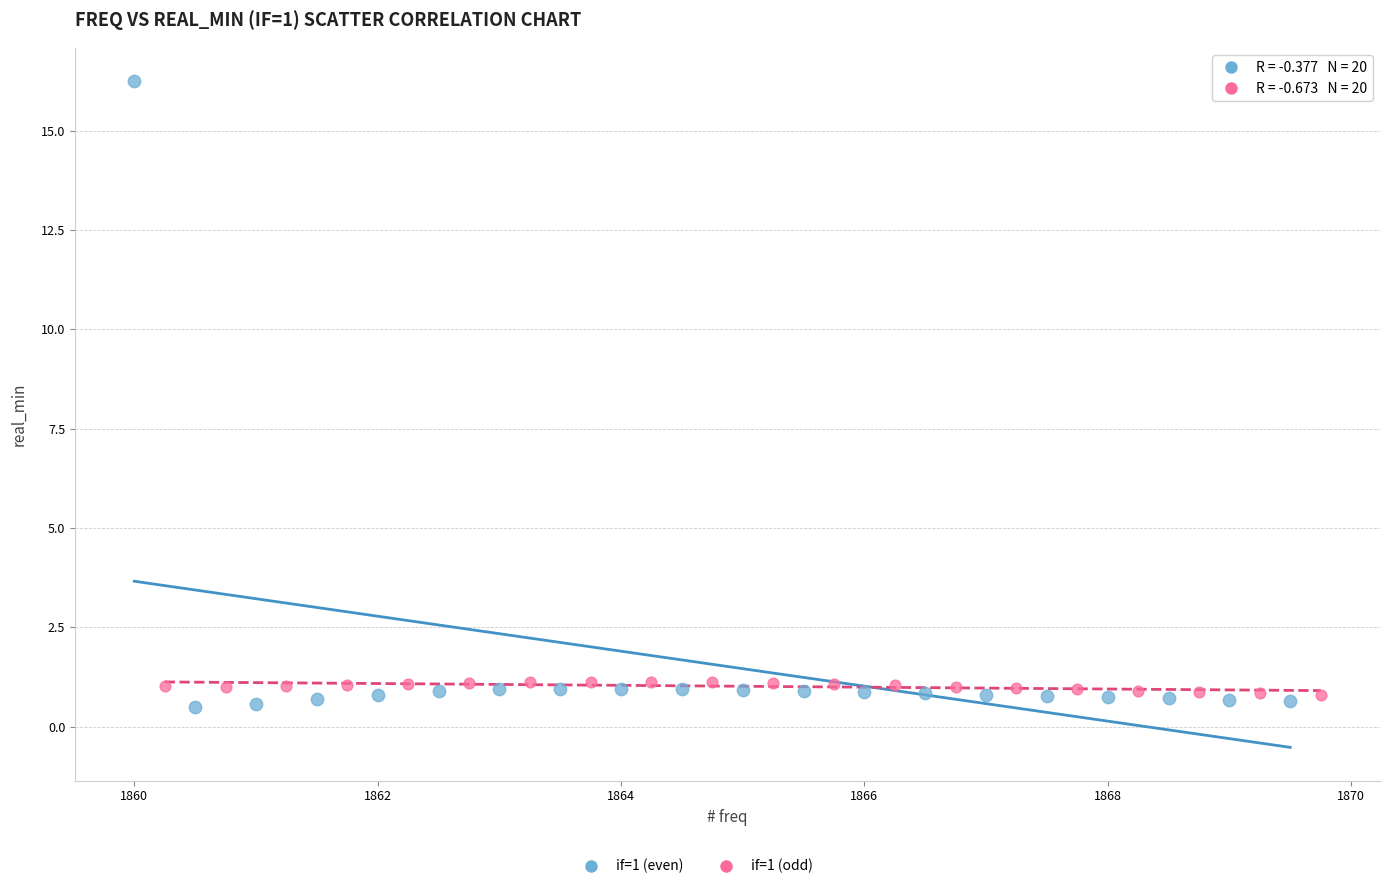

Which series contains the highest Y value?

if=1 (even)